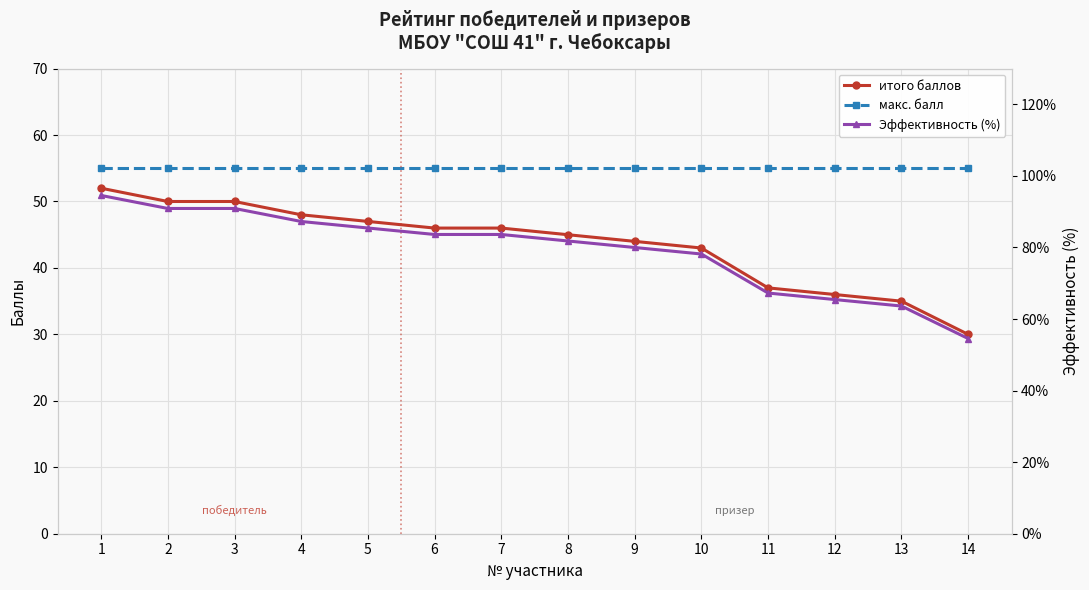

Rank the series by their average value, from lowest to highest.

итого баллов, макс. балл, Эффективность (%)